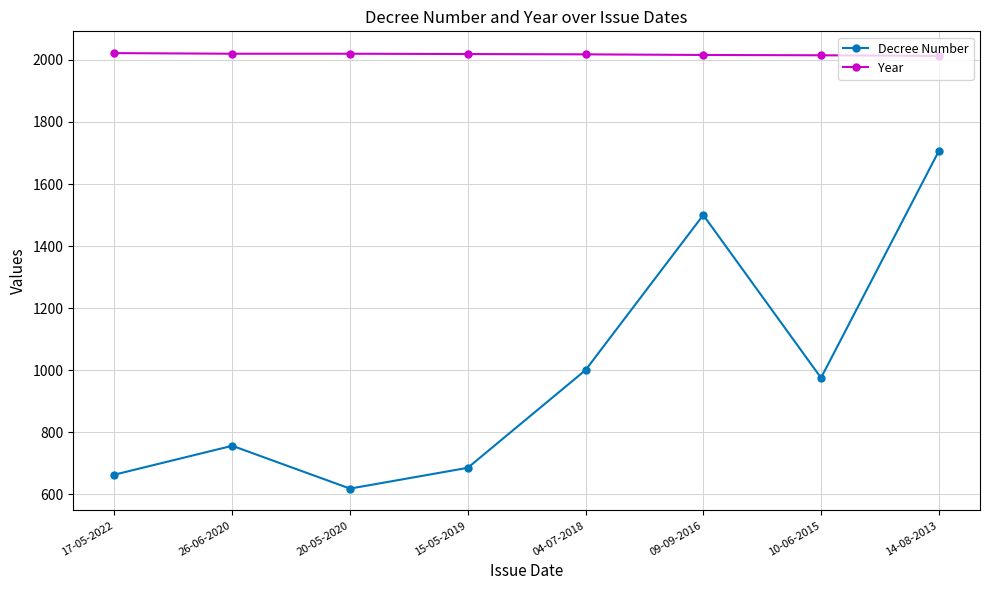

What is the difference between the maximum and minimum values in the Year series?

9